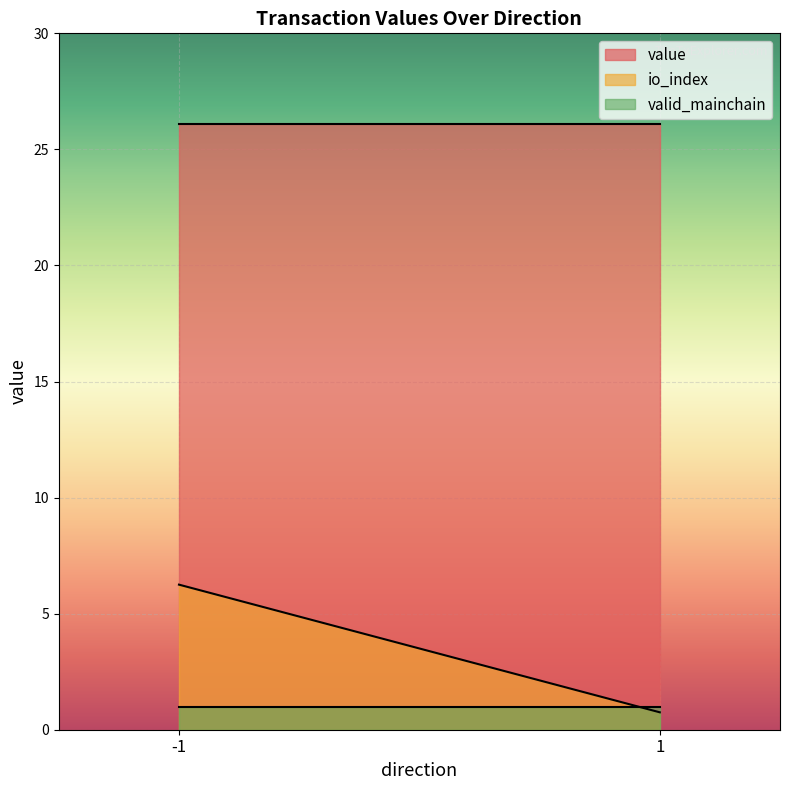

What is the maximum value for value?

26.1